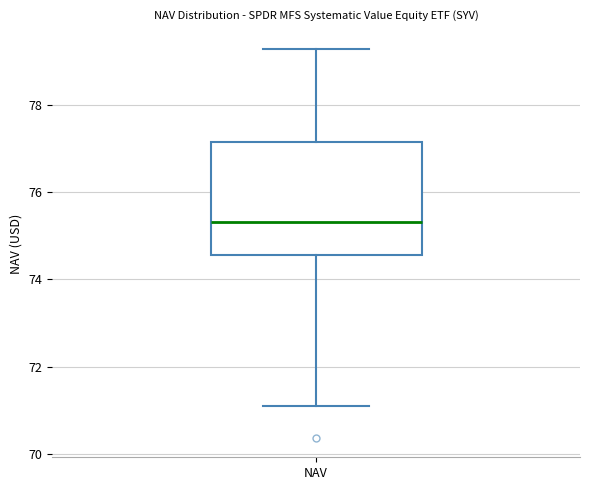

Transcribe this box plot: give where the median line is, the range the box spans, and where the two whiskers end, as read against the y-axis. The values are not printed on the chart, so give them approximately, as read against the axis.

median 75.4, box 74.6 to 77.2, whiskers 71.0 to 79.2